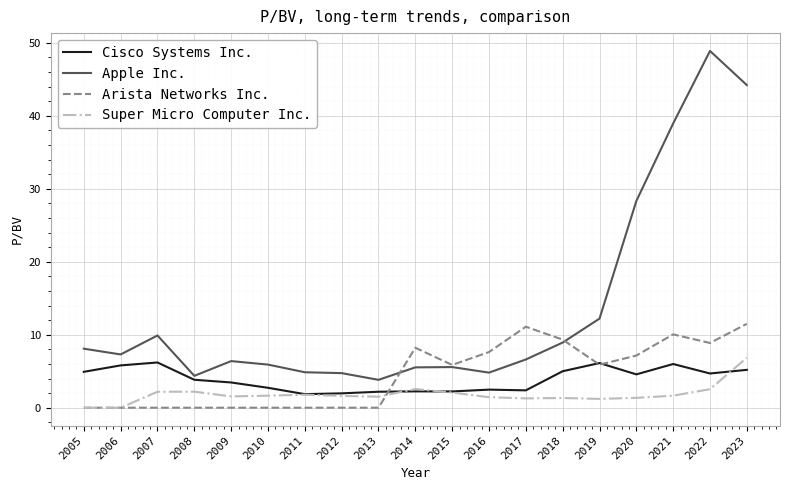

What is the difference between the Cisco Systems Inc. values at 2008 and 2018?

1.2